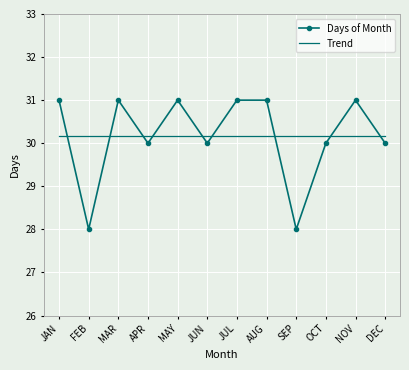

What position from the right is NOV?

2